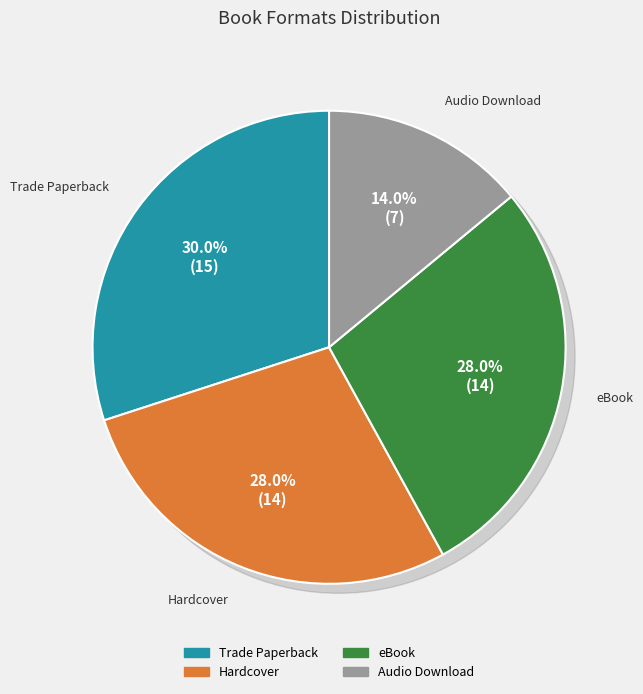

To the nearest percent, what is the difference between the largest and smallest slice percentages?

16%